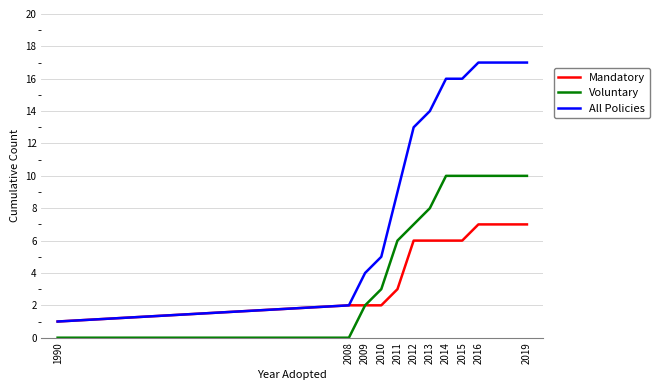

Rank the series by their maximum value, from lowest to highest.

Mandatory, Voluntary, All Policies